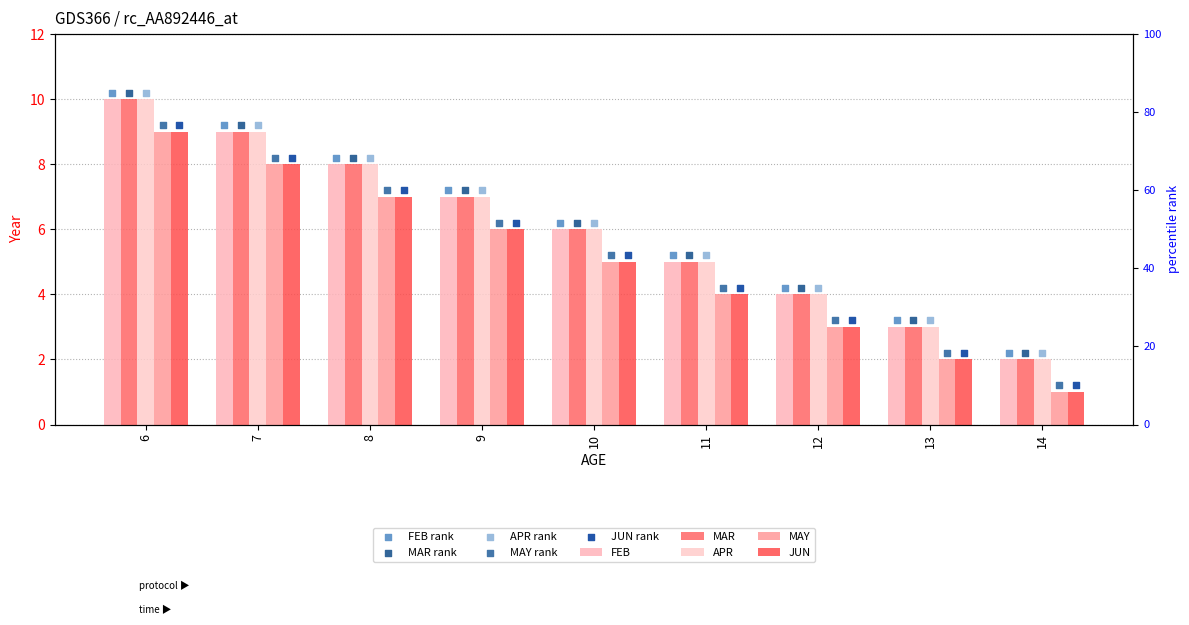

Which series contains the lowest Y value?

MAY